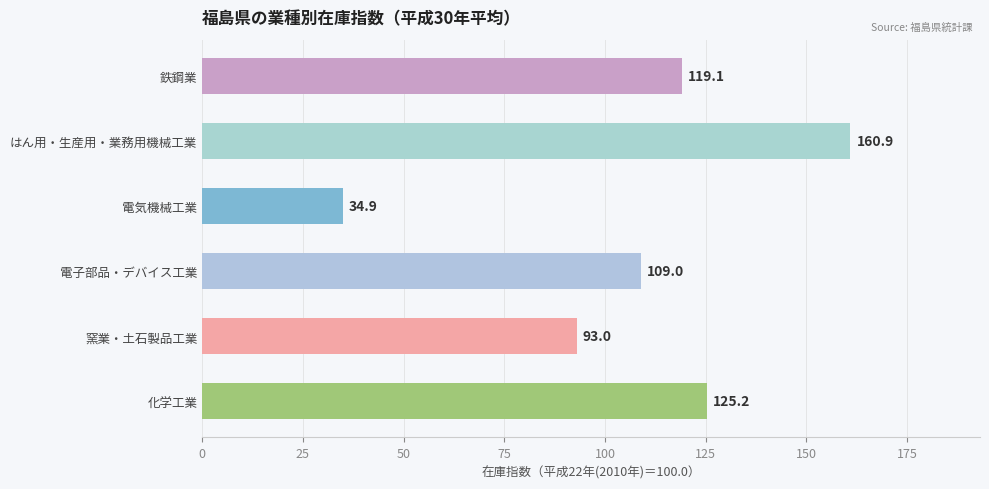

The chart shows a value of 18.9 at 電気機械工業. True or false?

False